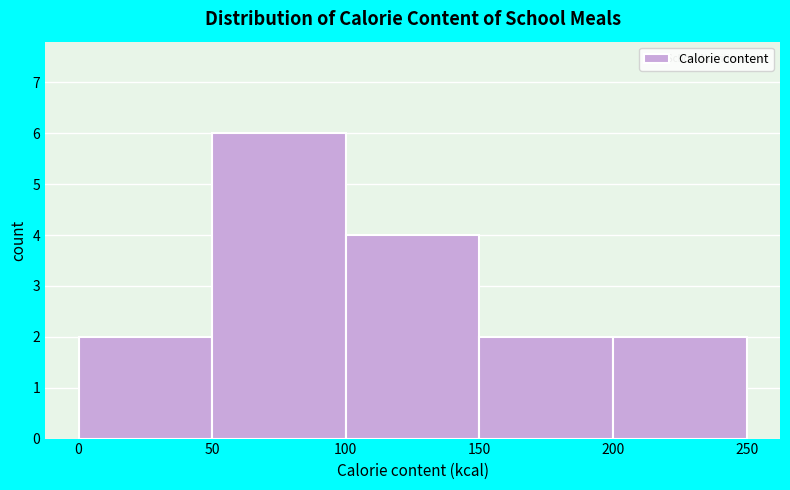

How tall is the bar that spans 150 to 200 on the x-axis? The values are not printed on the chart, so give them approximately, as read against the axis.

2